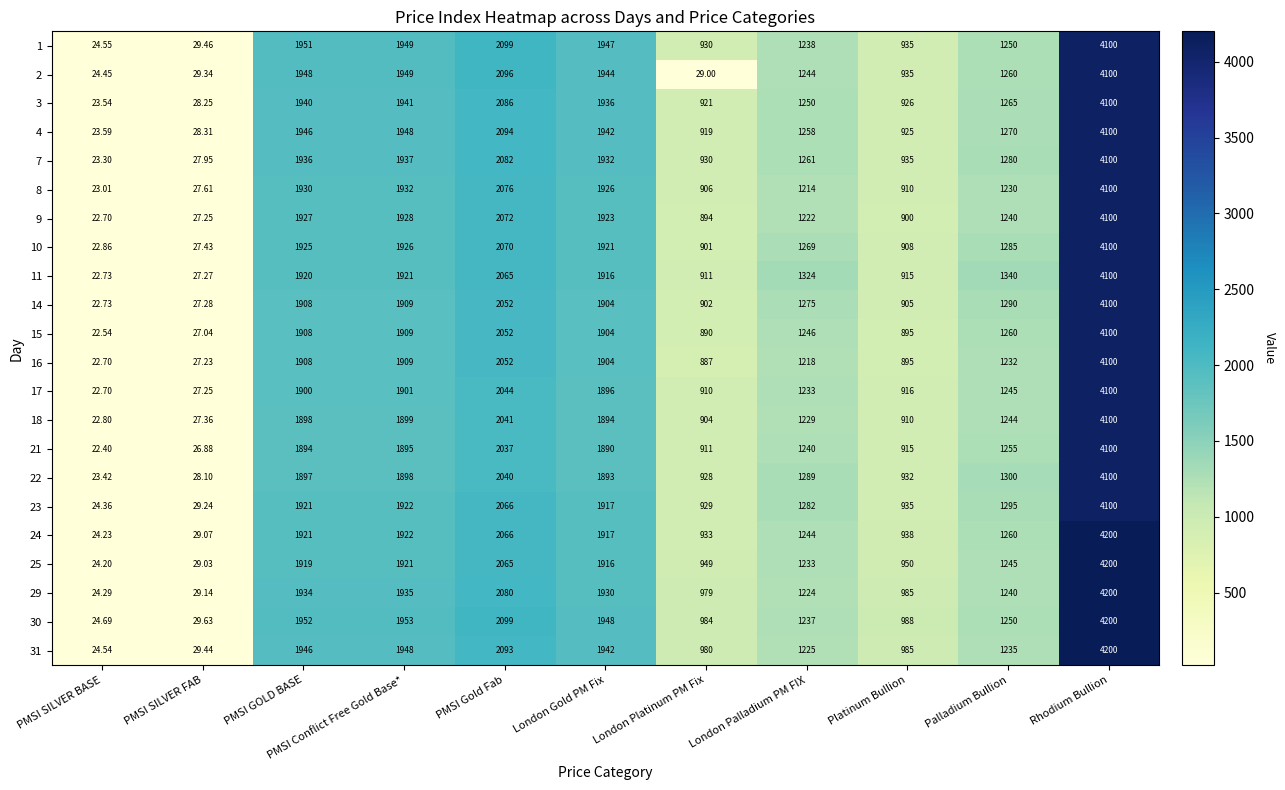

Where does the 2 series first go above 1260?

PMSI GOLD BASE